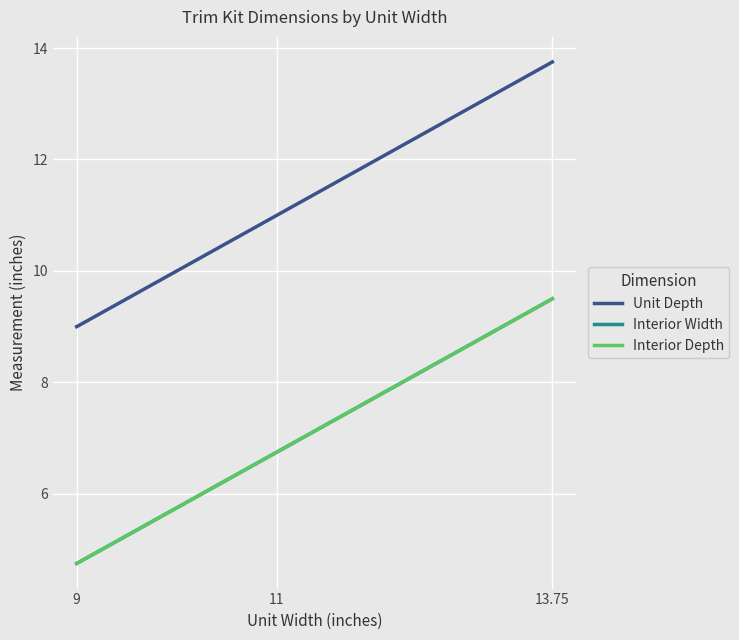

At which category does the chart reach its minimum across all series?

9